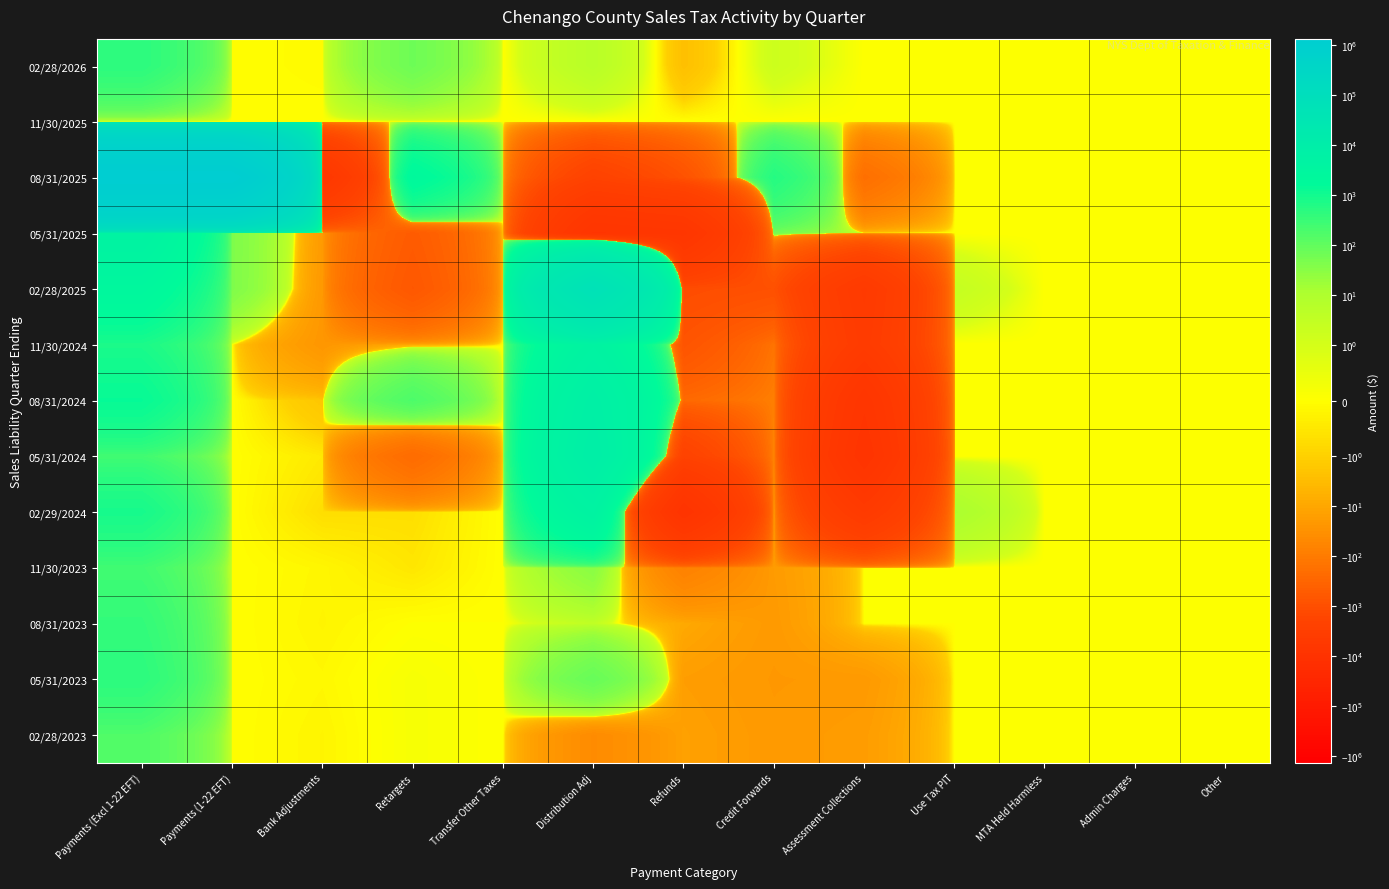

List the series in order of their peak value, lowest first.

11/30/2025, 02/28/2023, 11/30/2023, 08/31/2023, 05/31/2023, 02/28/2026, 11/30/2024, 02/29/2024, 05/31/2025, 08/31/2024, 05/31/2024, 02/28/2025, 08/31/2025